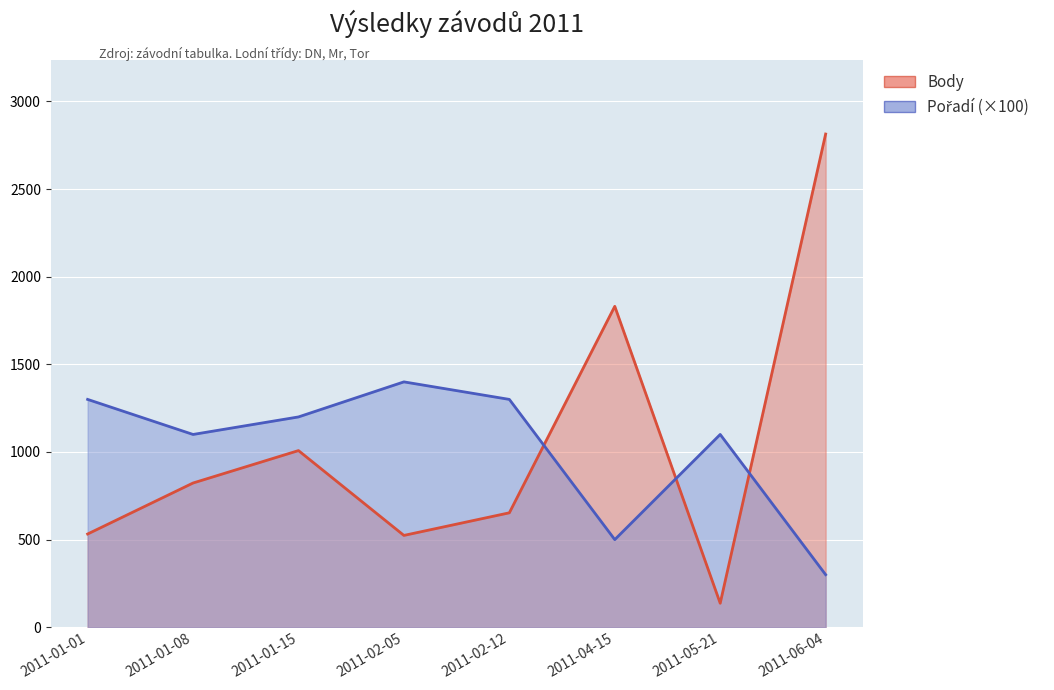

How many intersections are there between Pořadí and Body?

3